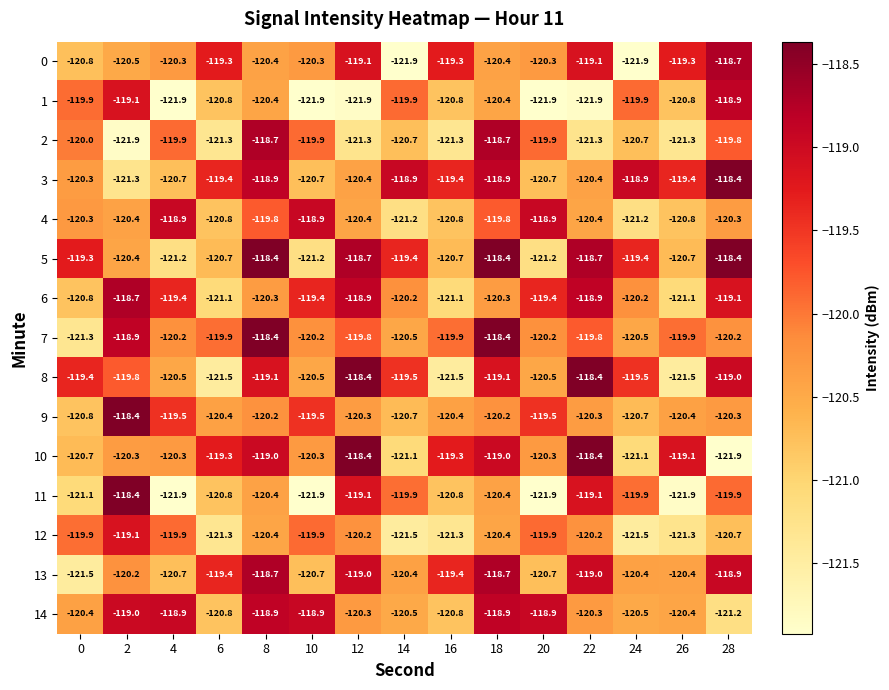

What is the average value of the 10 series?

-119.9